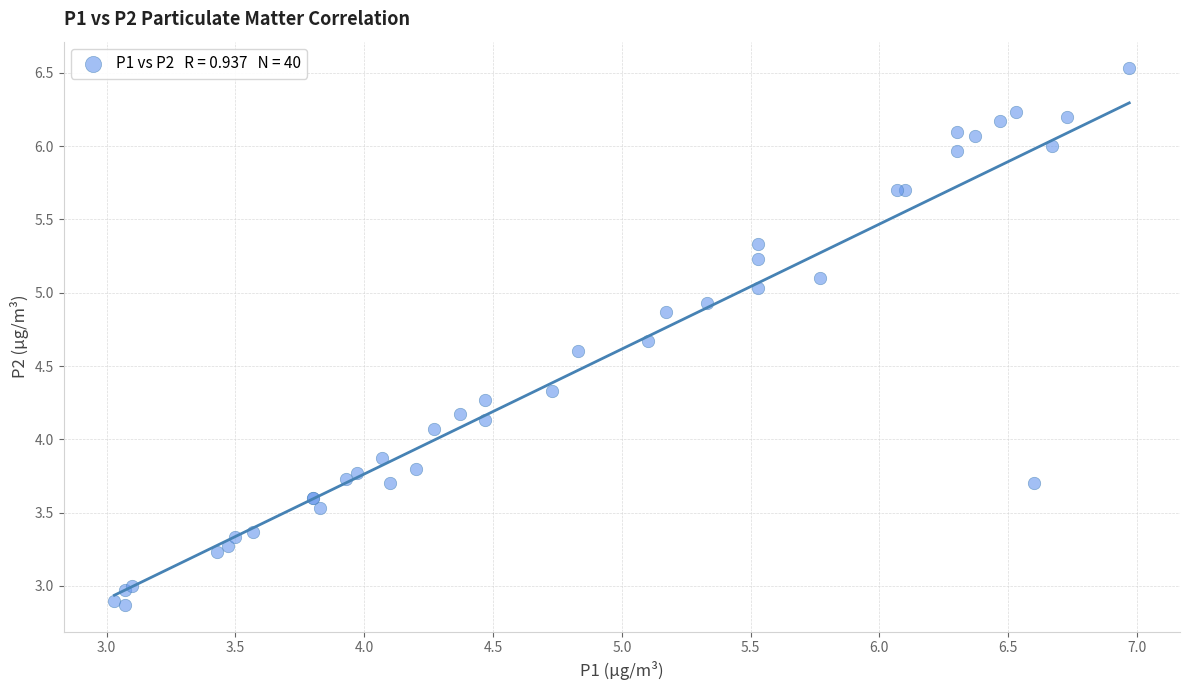

What Y value in the scatter plot is closest to 4?

4.1